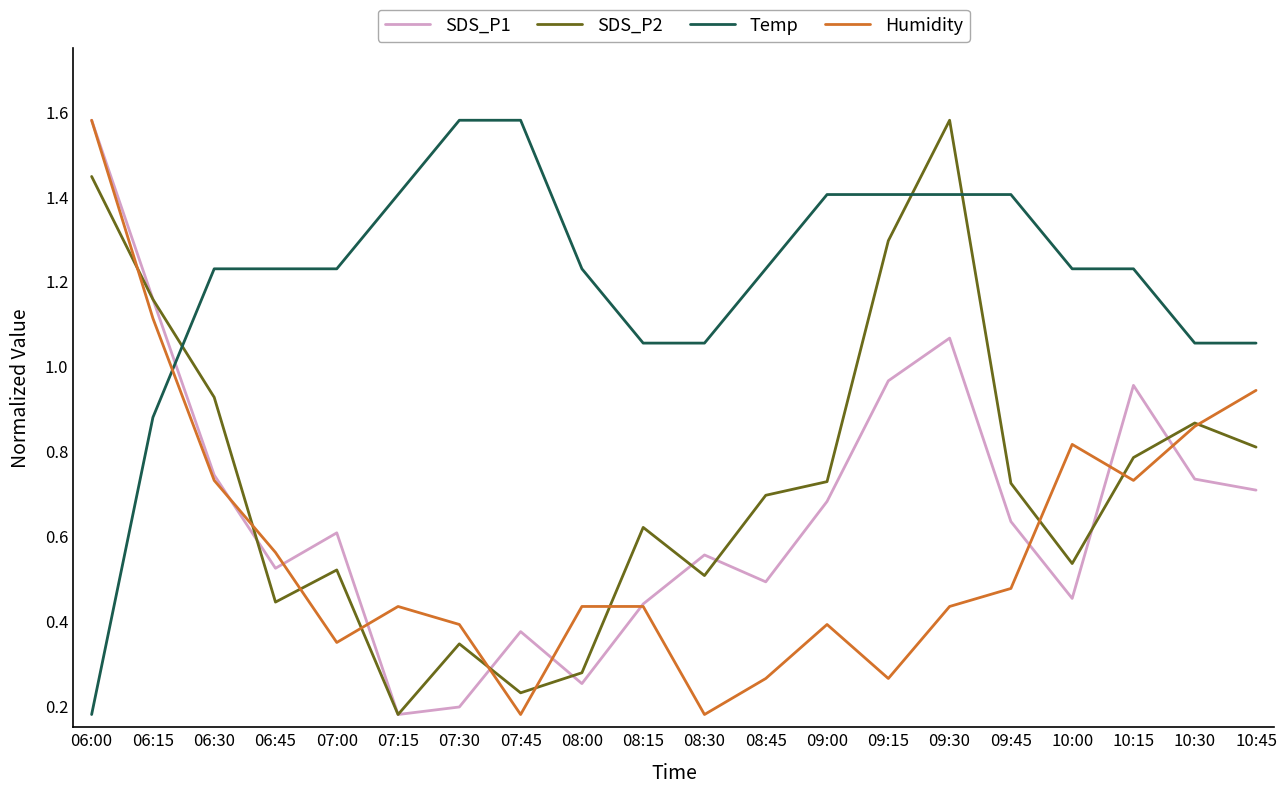

Which series has the largest total across all categories?

Temp